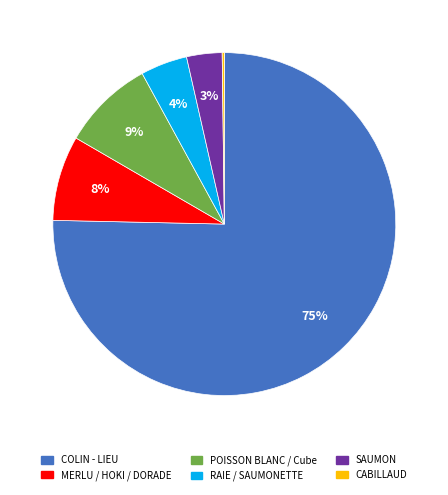

To the nearest percent, what is the average slice percentage?

17%